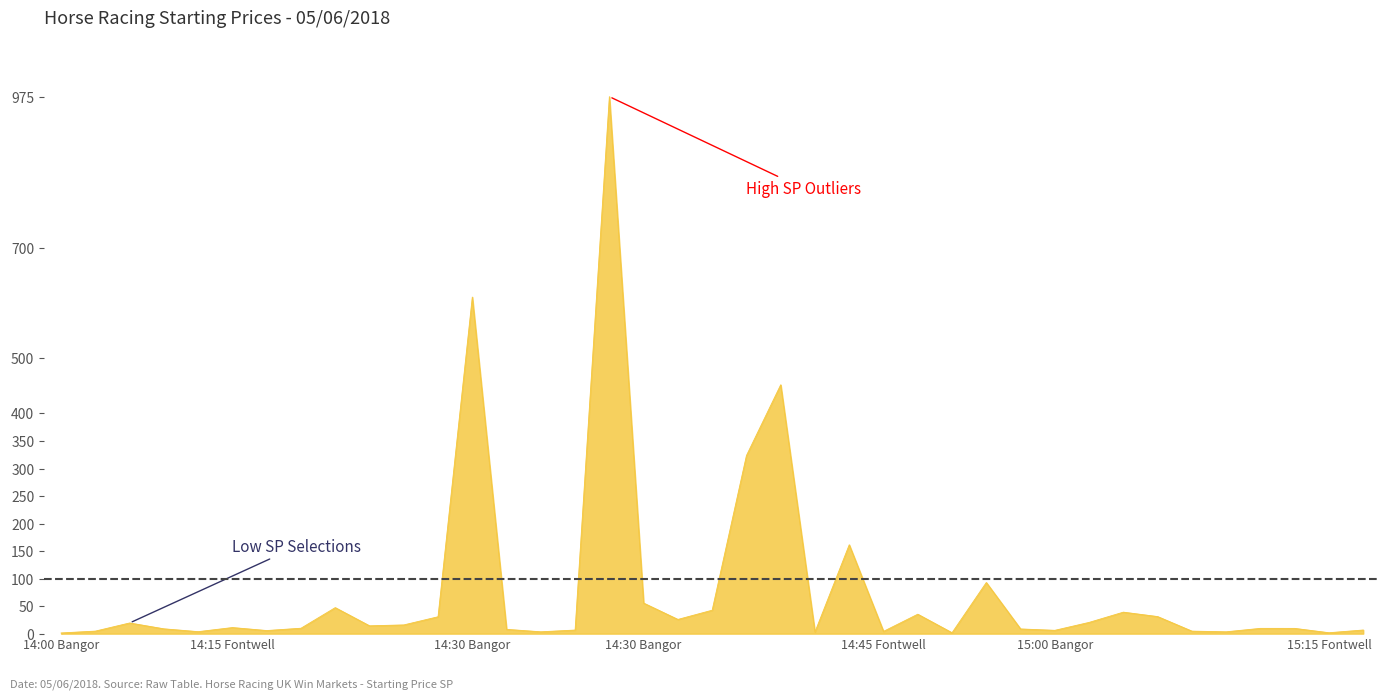

What is the greatest value displayed?

975.7